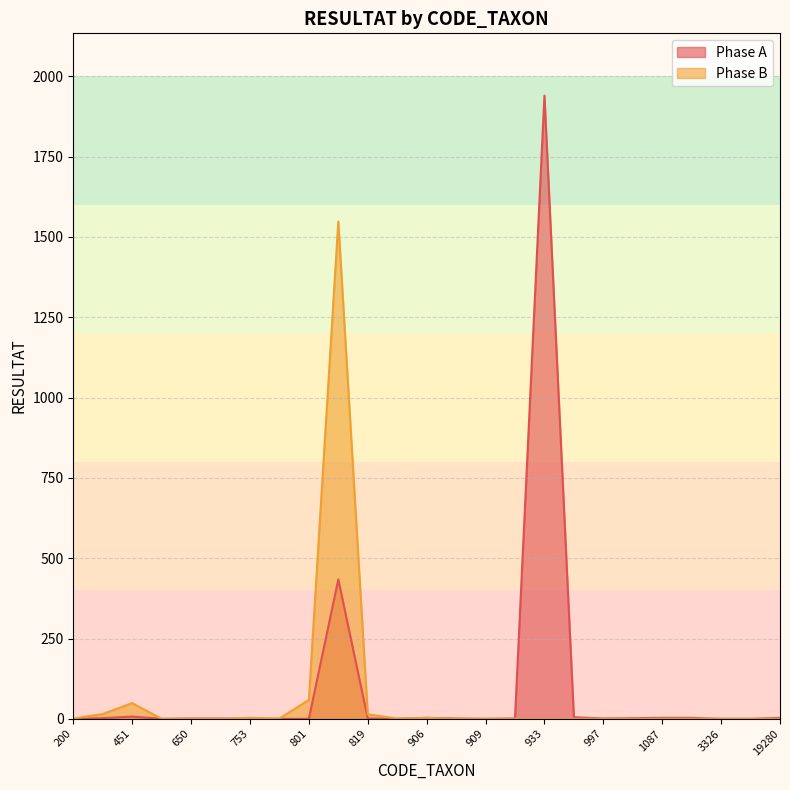

True or false: Phase B and Phase A cross at least once.

True